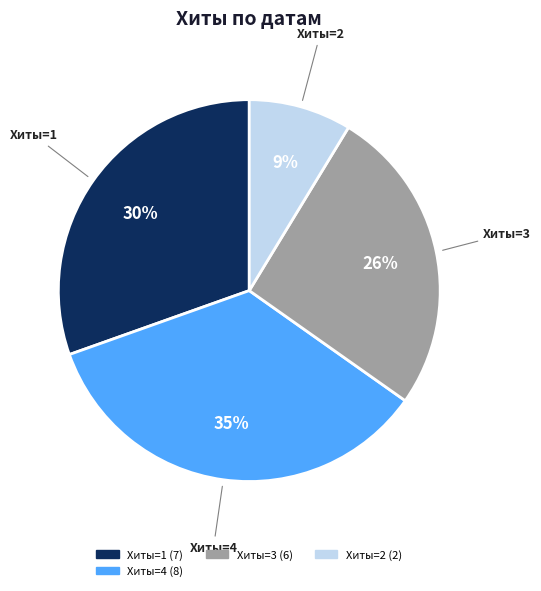

Is there any slice that represents more than half of the pie?

No